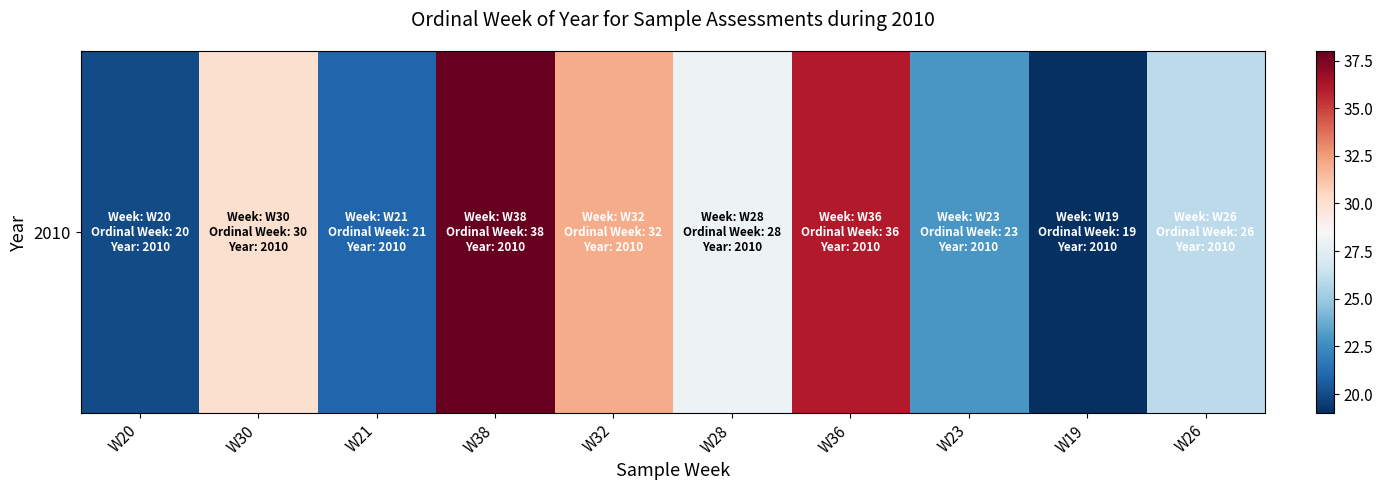

What is the difference between the maximum and minimum values?

19